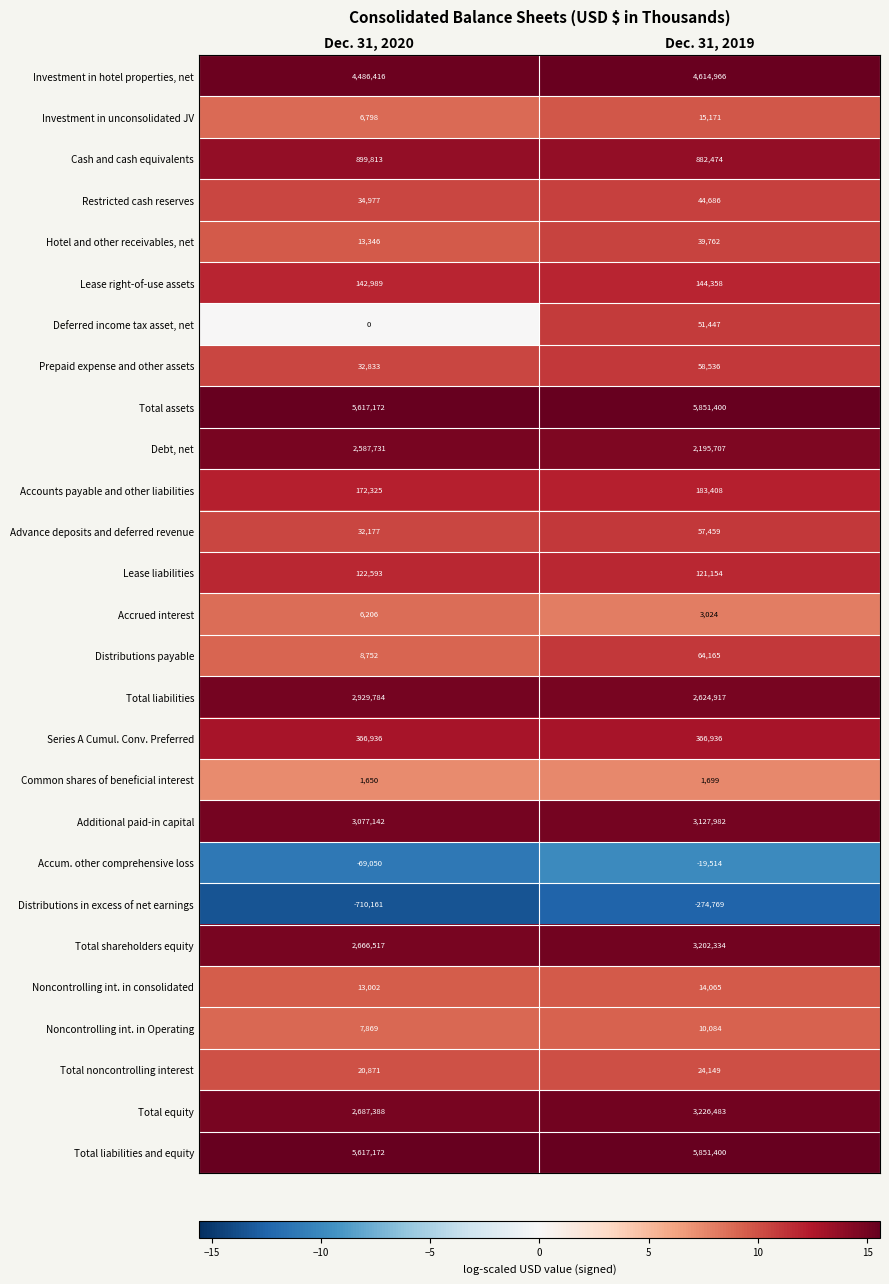

Is it true that Total assets equals 2498512 at Dec. 31, 2019?

False